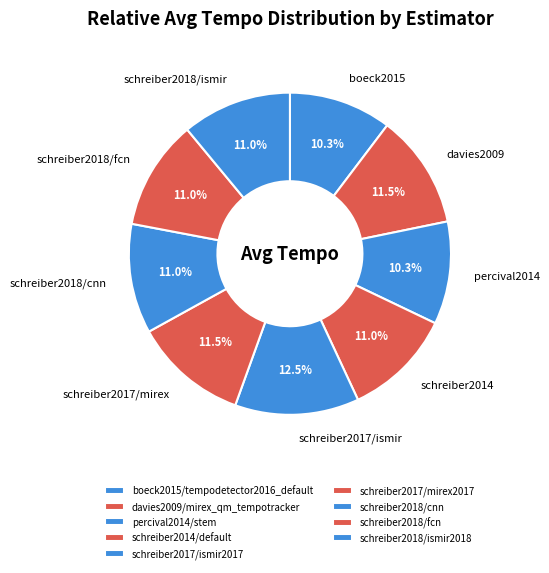

True or false: boeck2015/tempodetector2016_default accounts for 10% of the total.

True